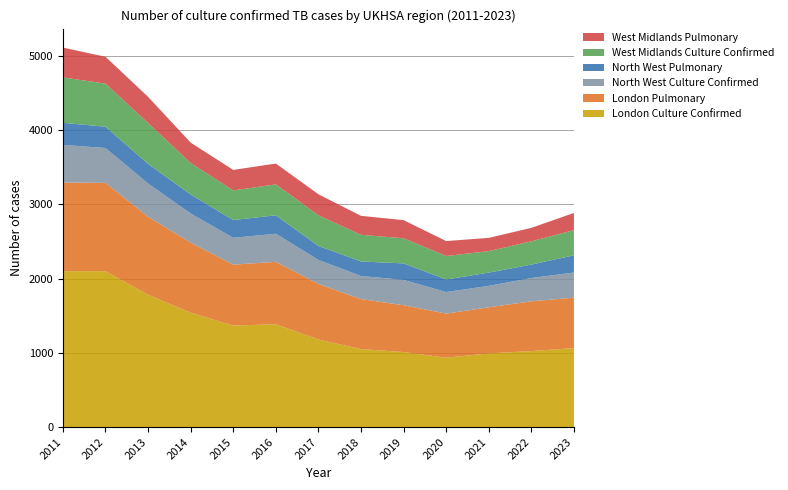

Reading right to left, extract all data points from this chart.

London Culture Confirmed: 2023=1065	2022=1024	2021=993	2020=935	2019=1011	2018=1051	2017=1180	2016=1386	2015=1368	2014=1542	2013=1783	2012=2101	2011=2101
London Pulmonary: 2023=679	2022=671	2021=621	2020=594	2019=631	2018=674	2017=749	2016=841	2015=821	2014=944	2013=1052	2012=1190	2011=1195
North West Culture Confirmed: 2023=339	2022=314	2021=289	2020=291	2019=342	2018=311	2017=324	2016=379	2015=362	2014=393	2013=448	2012=470	2011=508
North West Pulmonary: 2023=232	2022=181	2021=179	2020=169	2019=222	2018=196	2017=188	2016=248	2015=239	2014=256	2013=264	2012=287	2011=297
West Midlands Culture Confirmed: 2023=339	2022=314	2021=289	2020=317	2019=339	2018=359	2017=413	2016=417	2015=400	2014=424	2013=551	2012=581	2011=612
West Midlands Pulmonary: 2023=232	2022=181	2021=179	2020=201	2019=244	2018=256	2017=284	2016=281	2015=276	2014=275	2013=353	2012=362	2011=402